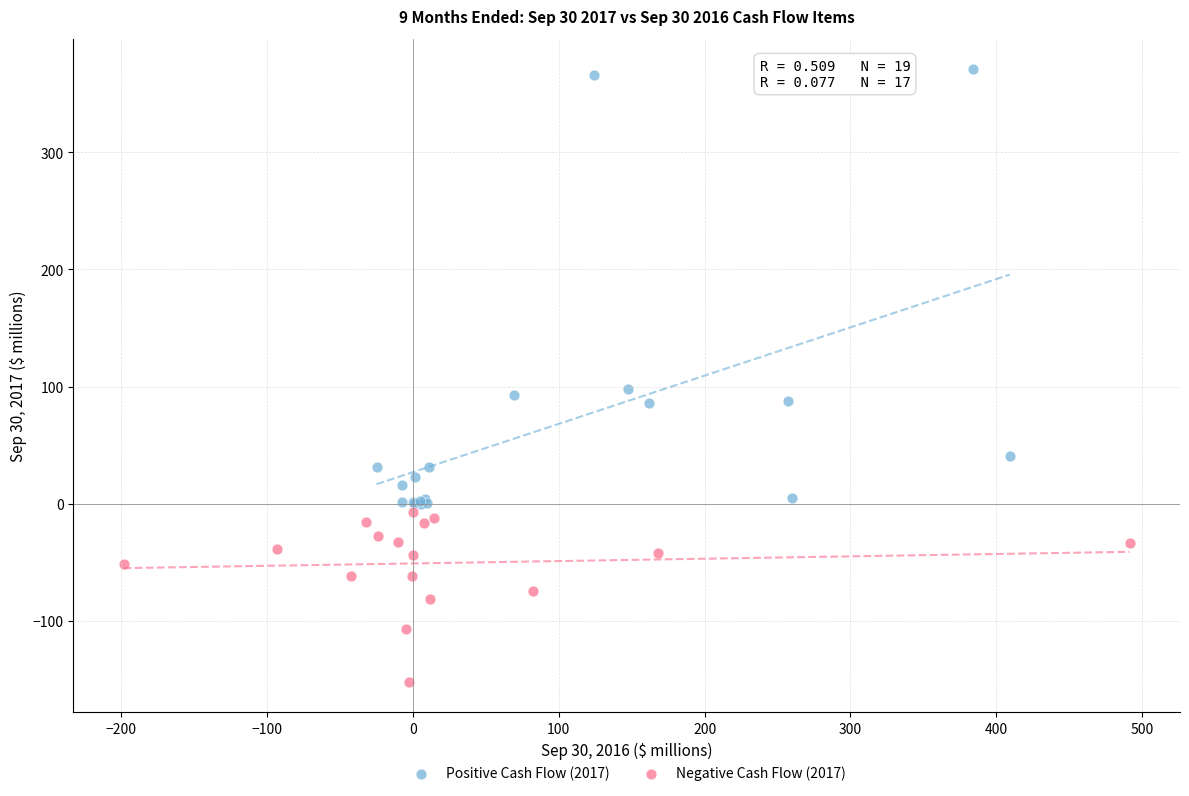

Which series reaches the minimum Y coordinate?

Negative Cash Flow (2017)